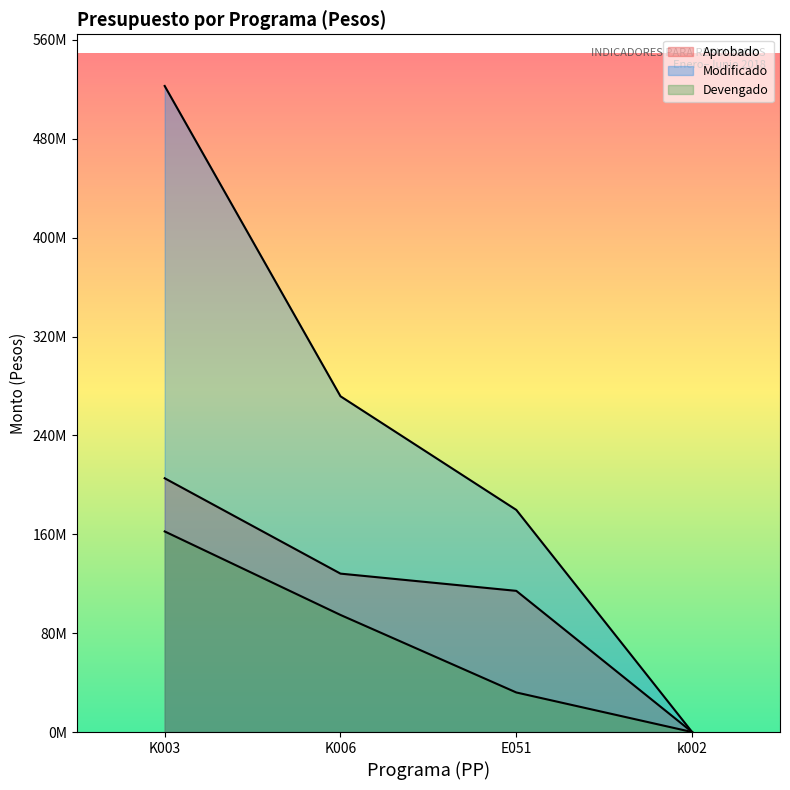

How many series are shown in this chart?

3